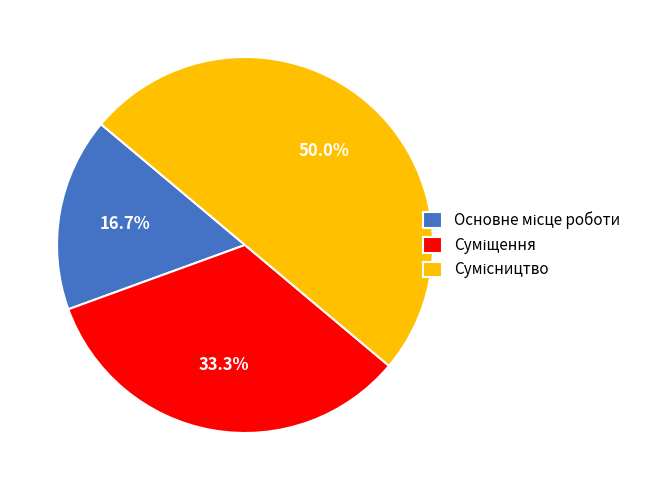

What is the change in value from Основне місце роботи to Сумісництво?

+2